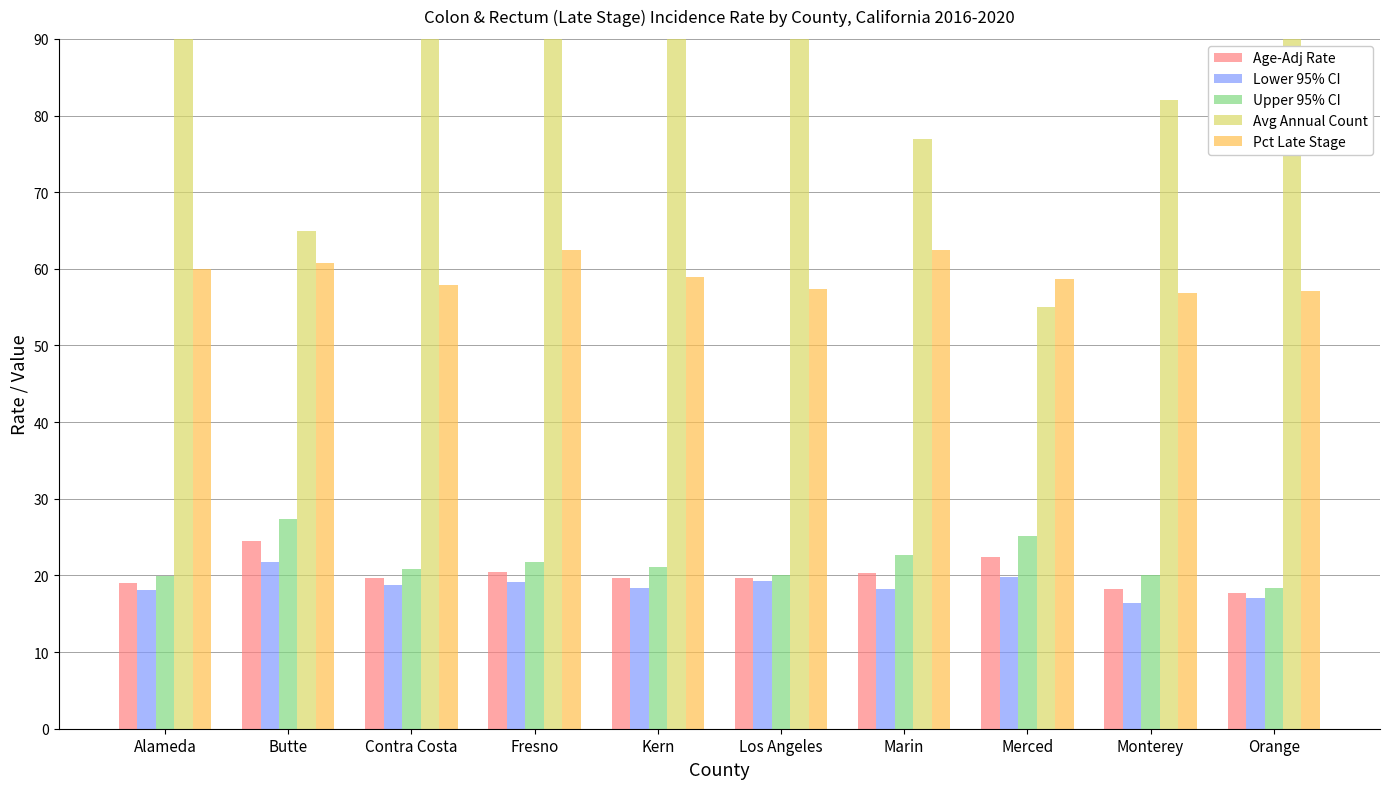

Reading left to right, list all the values displayed in this chart.

Age-Adj Rate: 19.0	24.5	19.7	20.4	19.7	19.7	20.3	22.4	18.2	17.7
Lower 95% CI: 18.1	21.7	18.7	19.1	18.3	19.3	18.2	19.8	16.4	17.1
Upper 95% CI: 19.9	27.4	20.9	21.8	21.1	20.1	22.6	25.2	20.1	18.4
Avg Annual Count: 348.0	65.0	271.0	194.0	162.0	2161.0	77.0	55.0	82.0	646.0
Pct Late Stage: 60.0	60.8	57.9	62.4	58.9	57.4	62.5	58.7	56.9	57.1